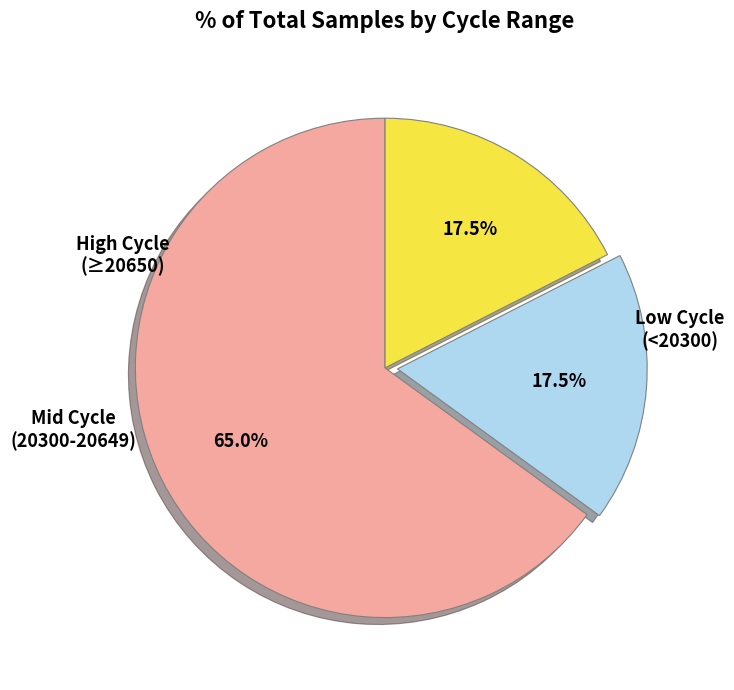

Is there any slice that represents more than half of the pie?

Yes